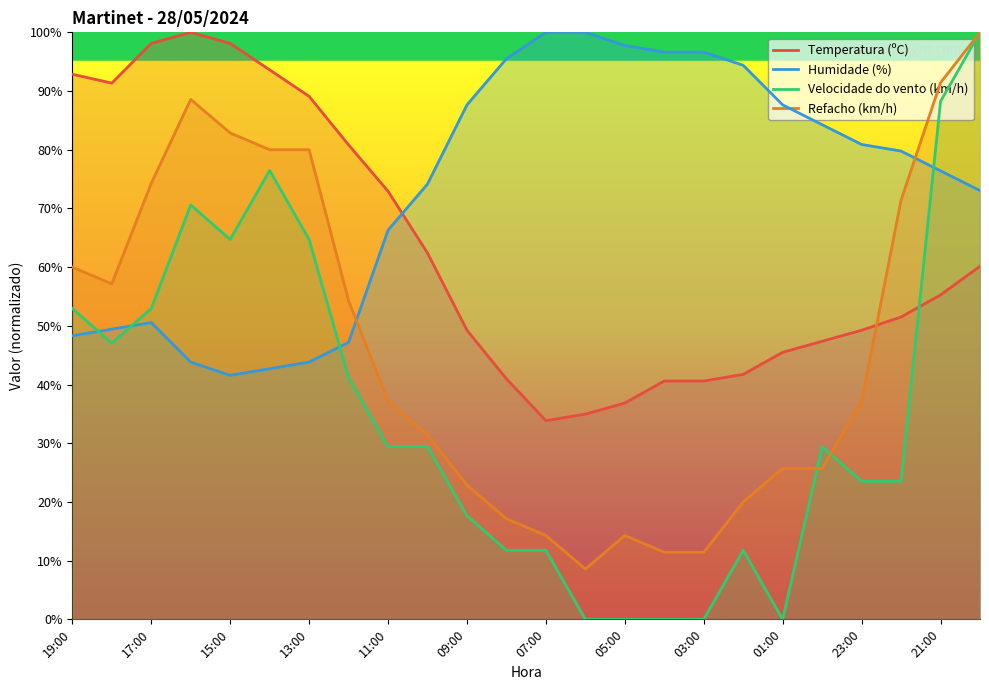

The value of Temperatura (ºC) at 15:00 is 98.1. True or false?

True